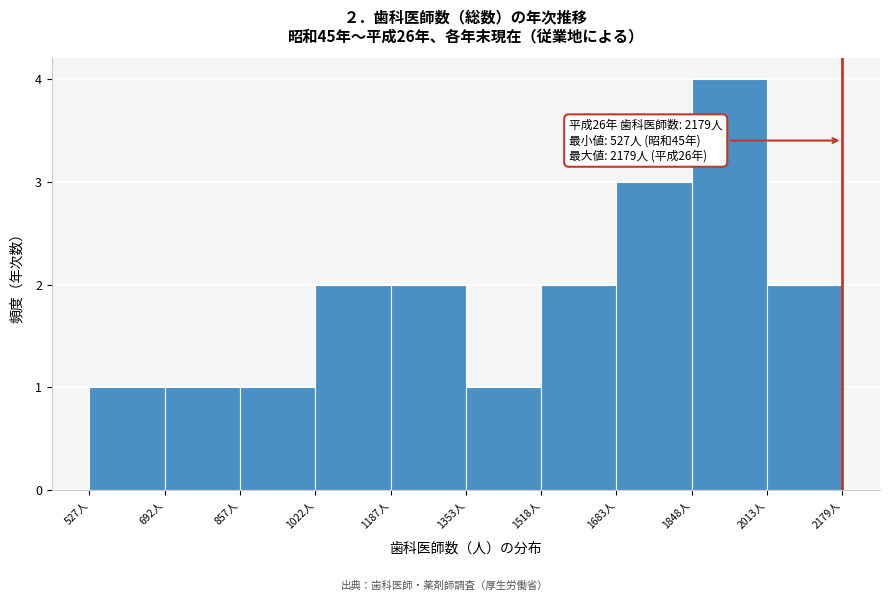

Which range on the x-axis has the tallest bar?

1840 to 2020